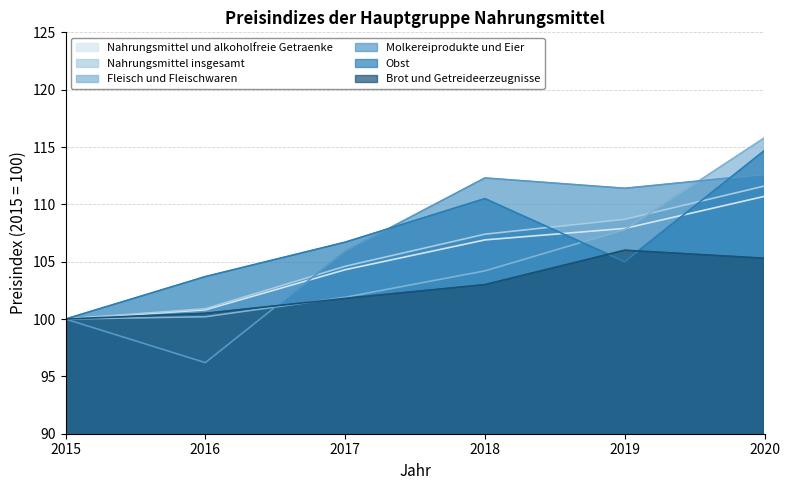

At how many categories does at least one series exceed 99?

6